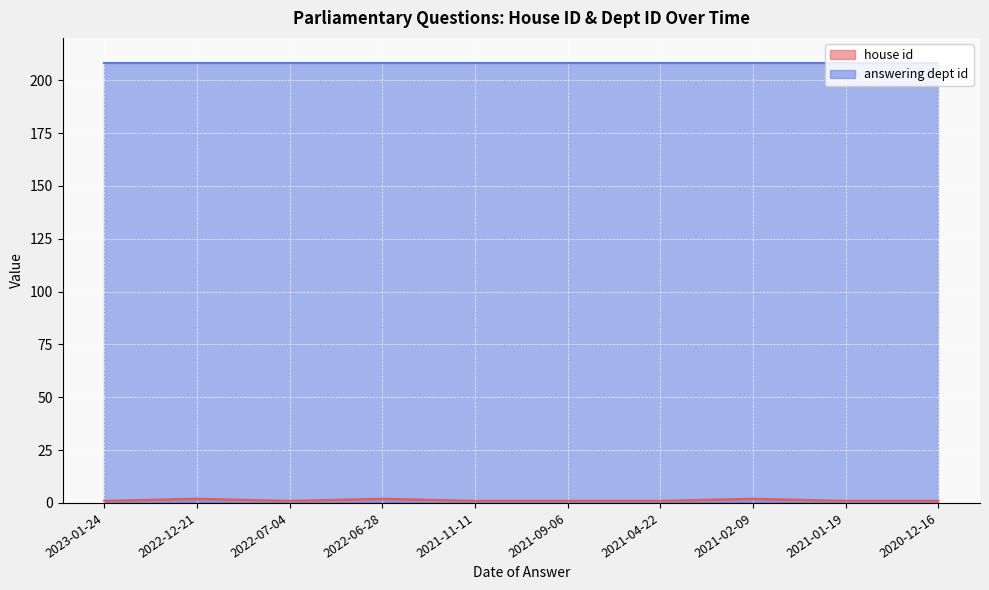

Rank the categories by value from highest to lowest.

2022-12-21, 2022-06-28, 2021-02-09, 2023-01-24, 2022-07-04, 2021-11-11, 2021-09-06, 2021-04-22, 2021-01-19, 2020-12-16